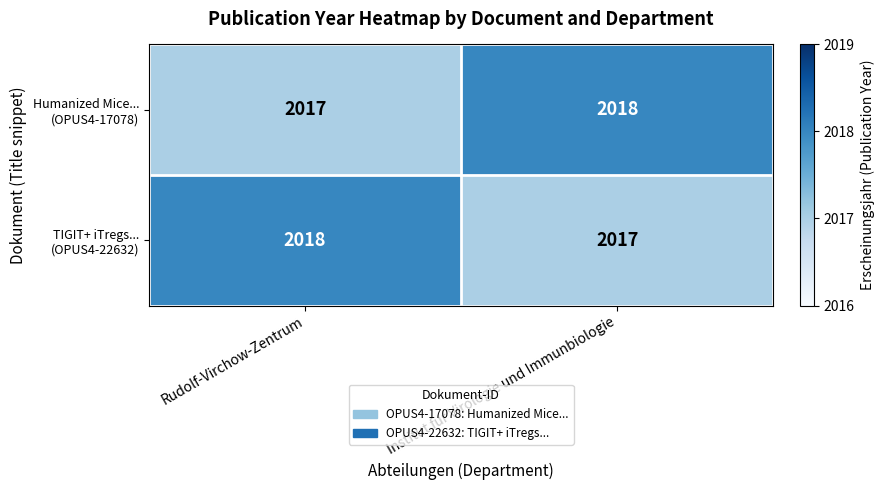

What is the total value across all series at Institut fur Virologie und Immunbiologie?

4035